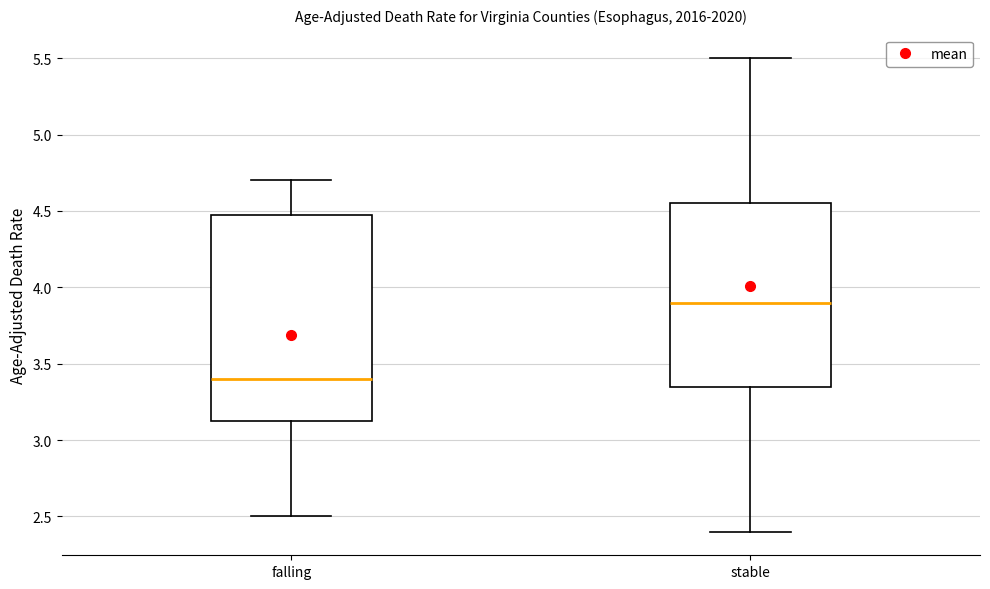

Where is the lower edge of the box for stable on the y-axis? The values are not printed on the chart, so give them approximately, as read against the axis.

3.35